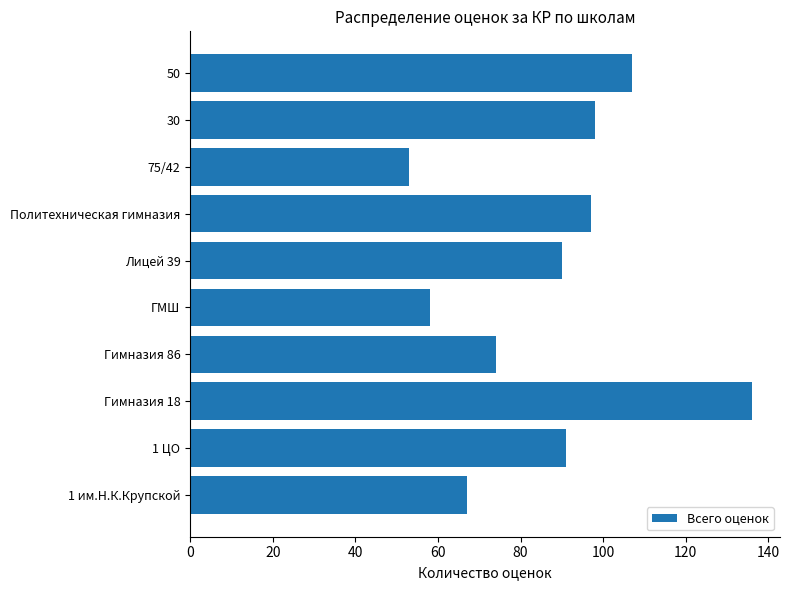

What is the difference between the second highest and second lowest values?

49